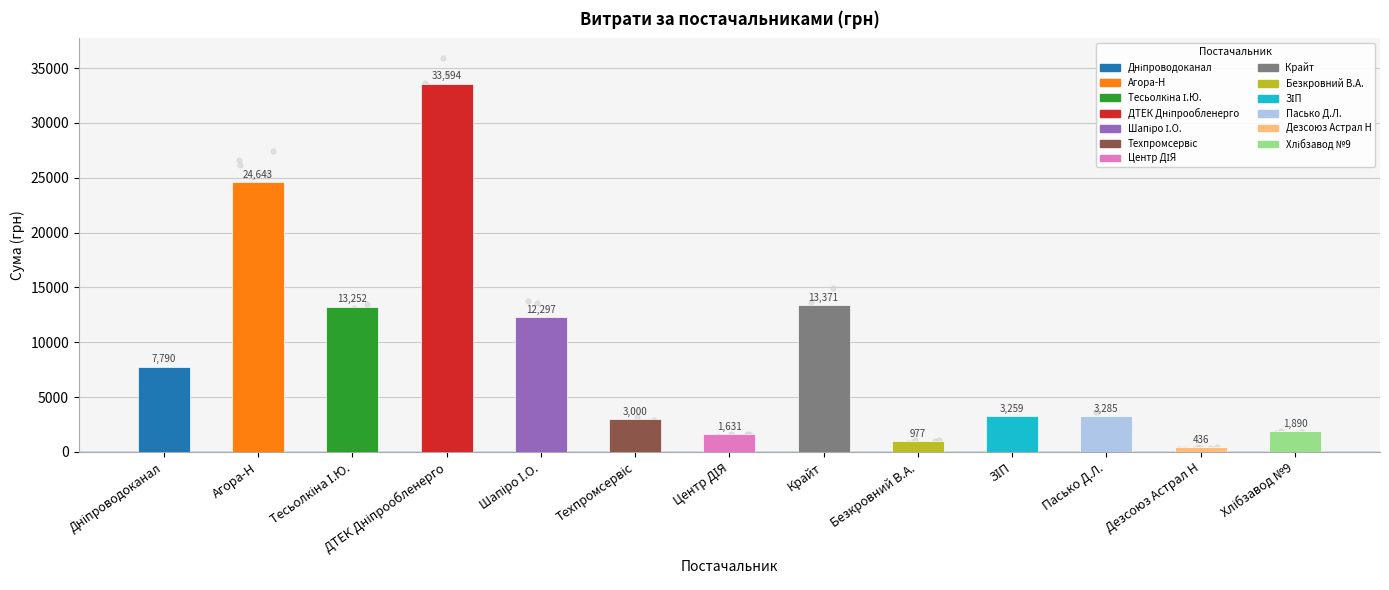

What is the ratio of the value at Техпромсервіс to the value at Тесьолкіна І.Ю.?

0.2